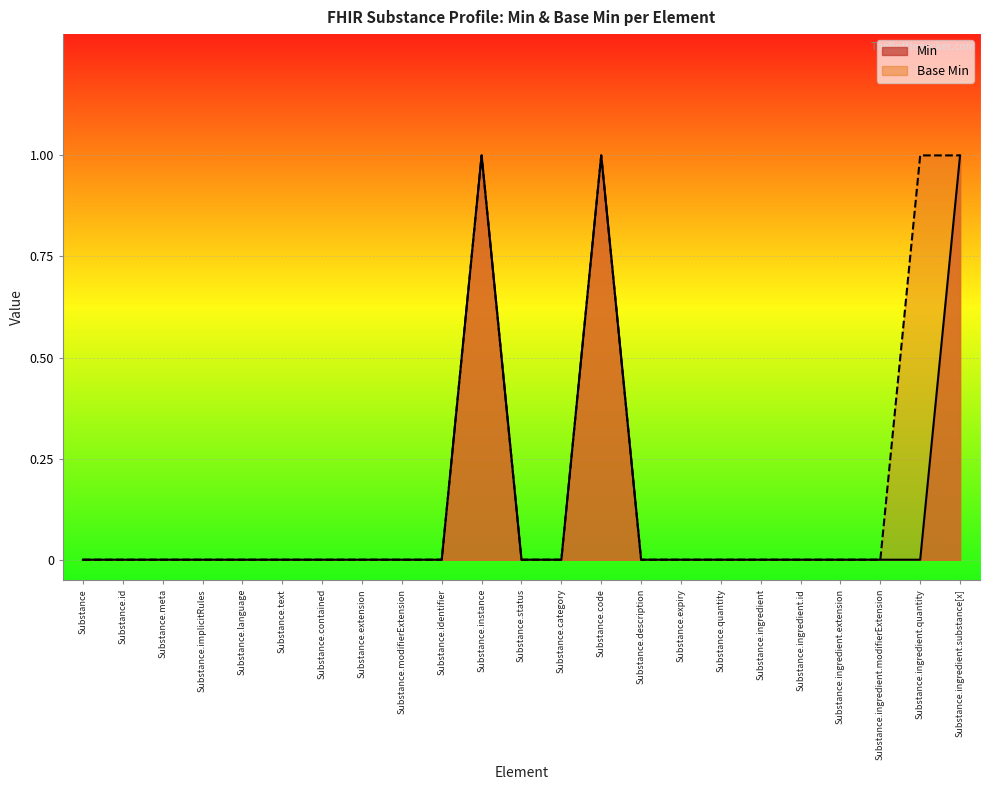

What is the sum of the Min values at Substance.expiry and Substance.instance?

1